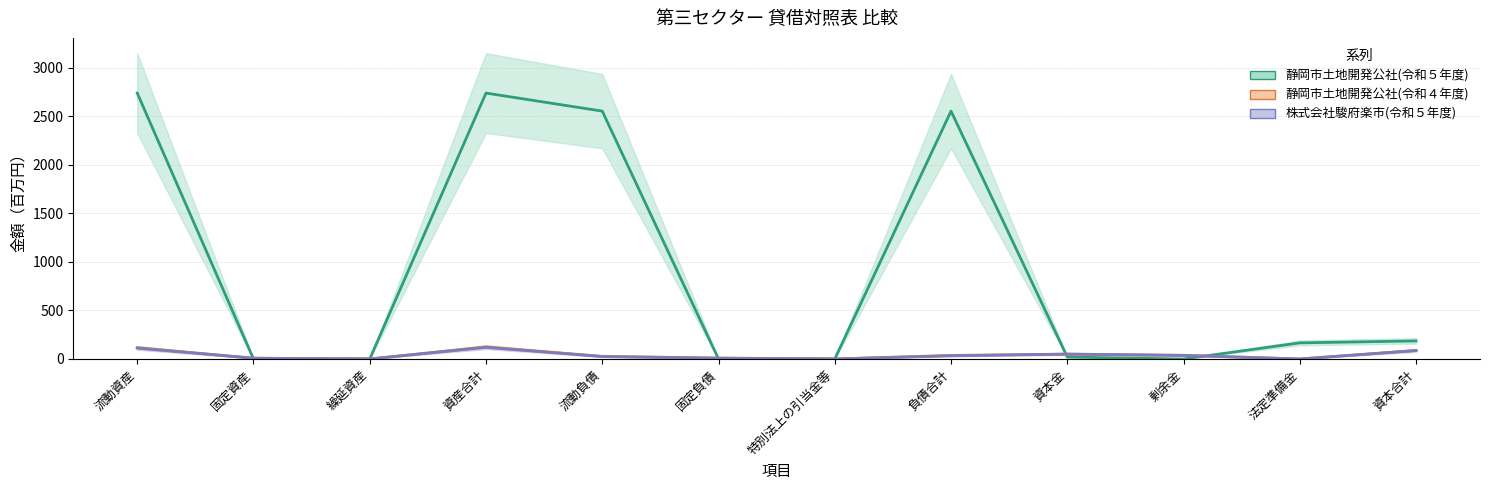

Which series has the largest range (max minus min)?

静岡市土地開発公社(令和５年度)